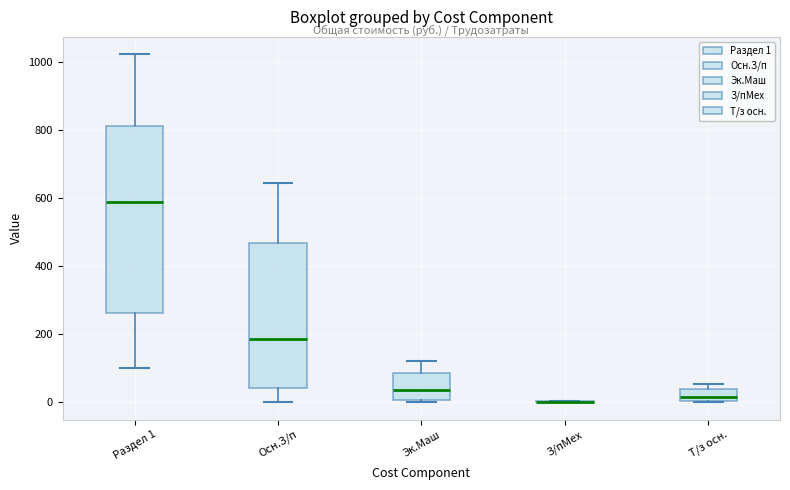

Reading left to right, read every box against the y-axis: the position of its median line, the range the box covers, and the ends of its whiskers. The values are not printed on the chart, so give them approximately, as read against the axis.

Раздел 1: median 580, box 260 to 820, whiskers 100 to 1020
Осн.З/п: median 180, box 40 to 460, whiskers 0 to 640
Эк.Маш: median 40, box 0 to 80, whiskers 0 (just below the box's lower edge) to 120
З/пМех: box collapsed to a line at 0, whiskers 0 to 0
Т/з осн.: median 20, box 0 to 40, whiskers 0 to 60